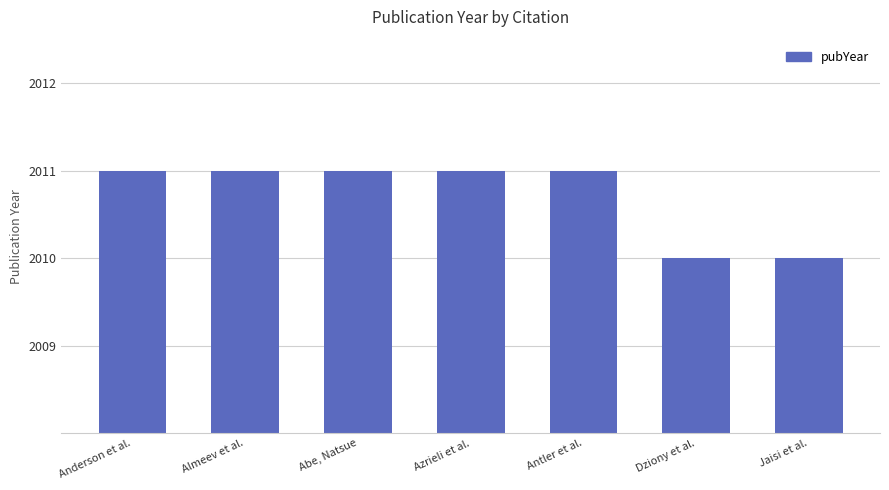

Reading right to left, transcribe all the data shown in this chart.

Jaisi et al.=2010	Dziony et al.=2010	Antler et al.=2011	Azrieli et al.=2011	Abe, Natsue=2011	Almeev et al.=2011	Anderson et al.=2011